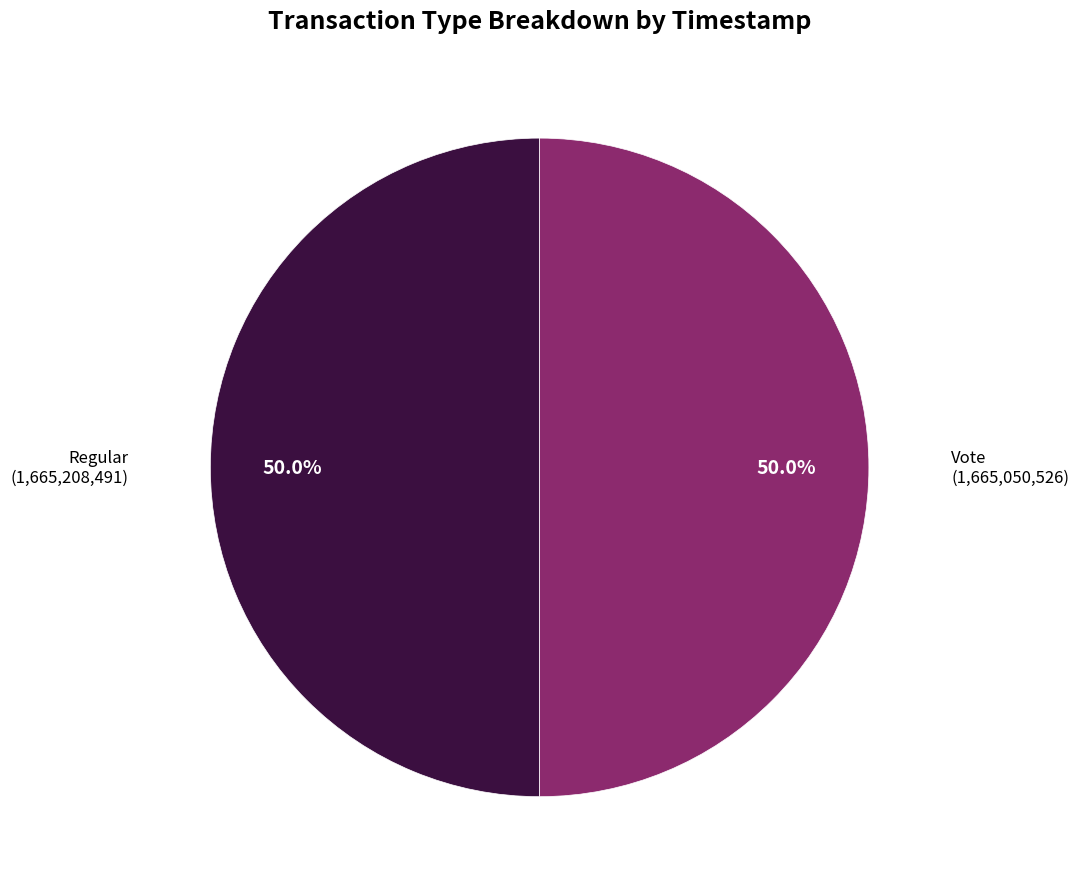

To the nearest percent, what is the combined percentage of Vote and Regular?

100%